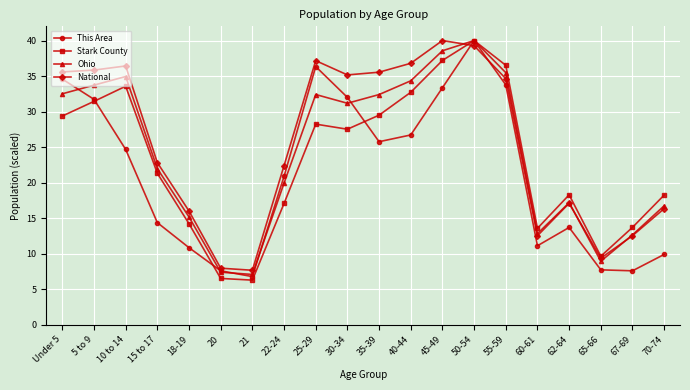

True or false: Ohio and National intersect in this chart.

True